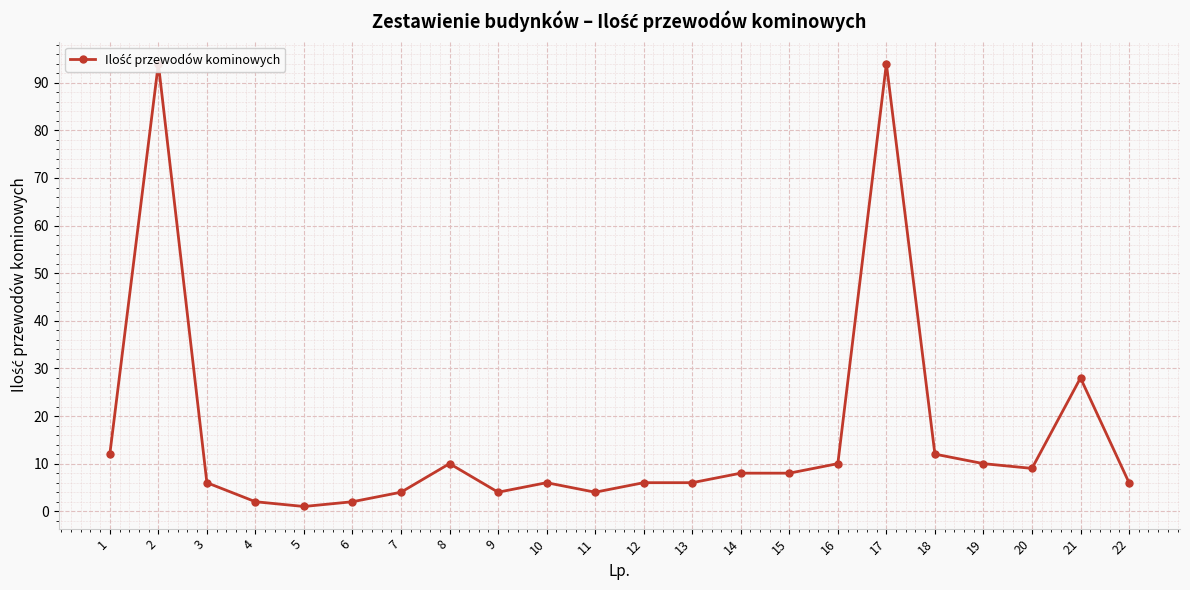

Approximately how many times larger is the value at 10 compared to 6?

3.0